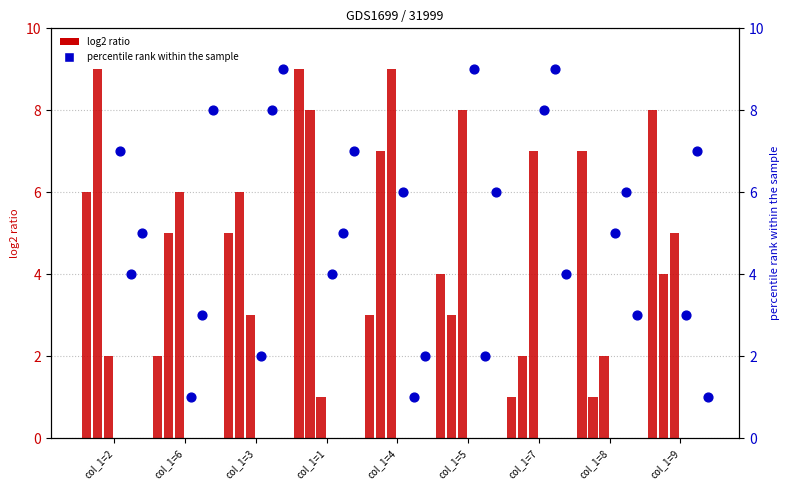

At how many categories does at least one series exceed 1?

9